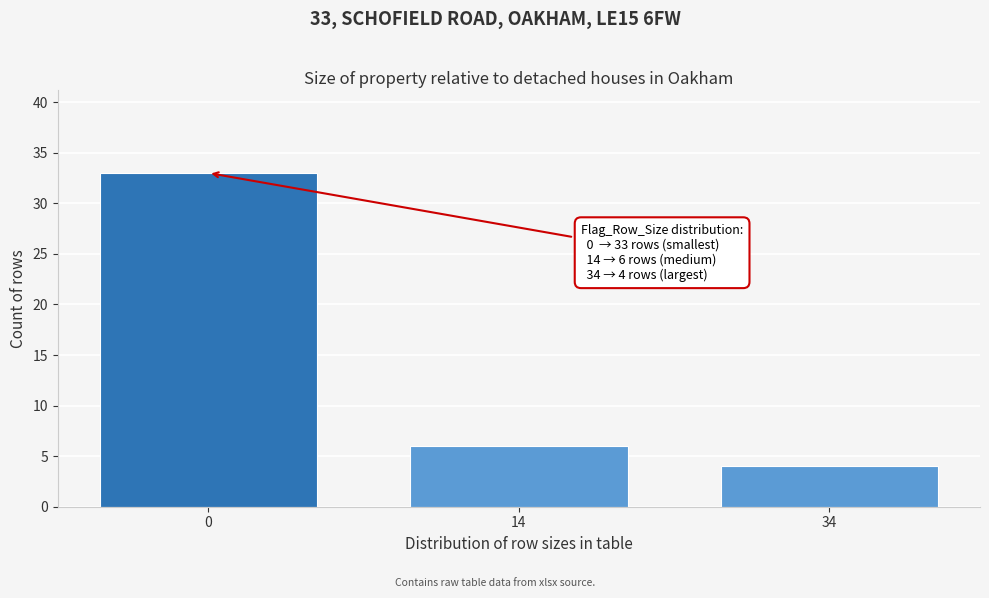

Reading left to right, list all the values displayed in this chart.

0=33	14=6	34=4